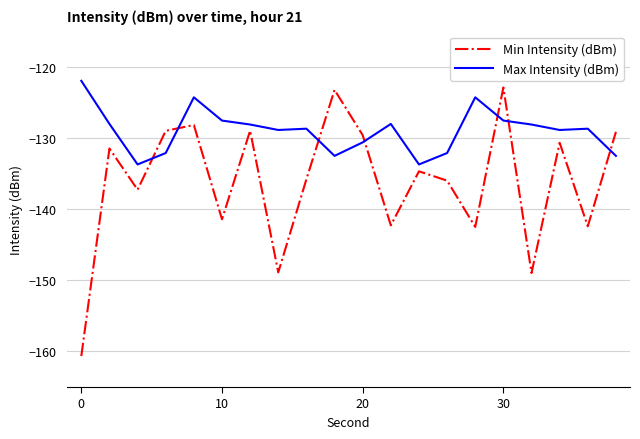

In Min Intensity (dBm), how many points are higher than both neighbors (excluding endpoints)?

7